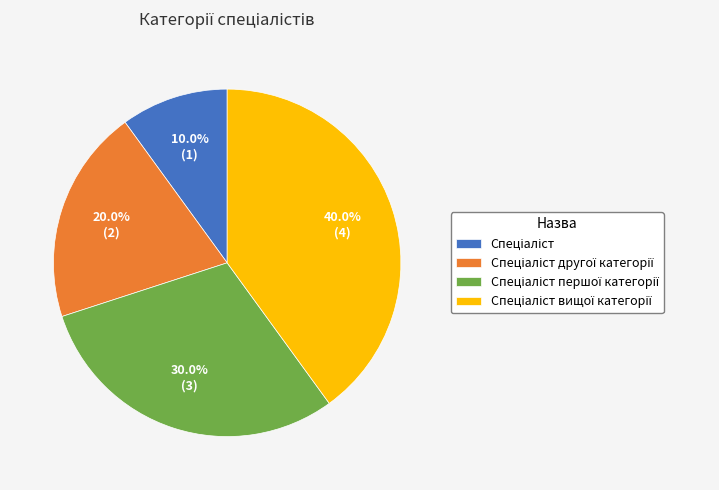

Is there any slice that represents more than half of the pie?

No